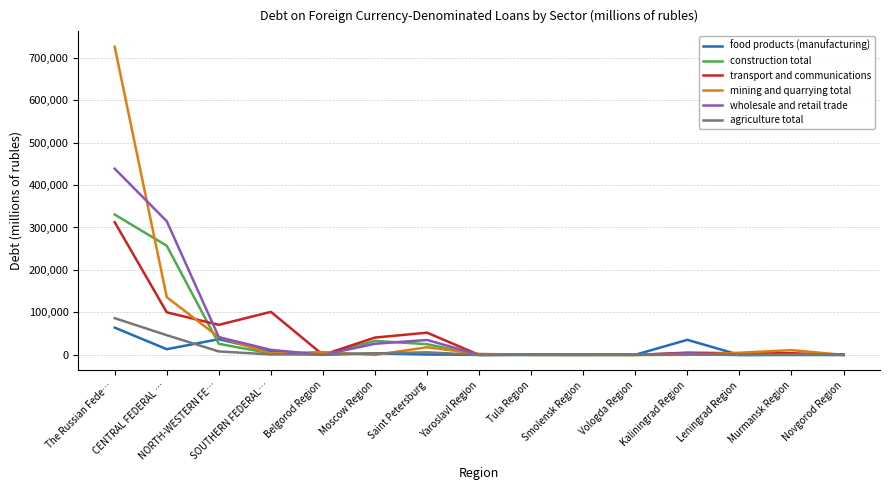

What is the maximum value for food products (manufacturing)?

64193